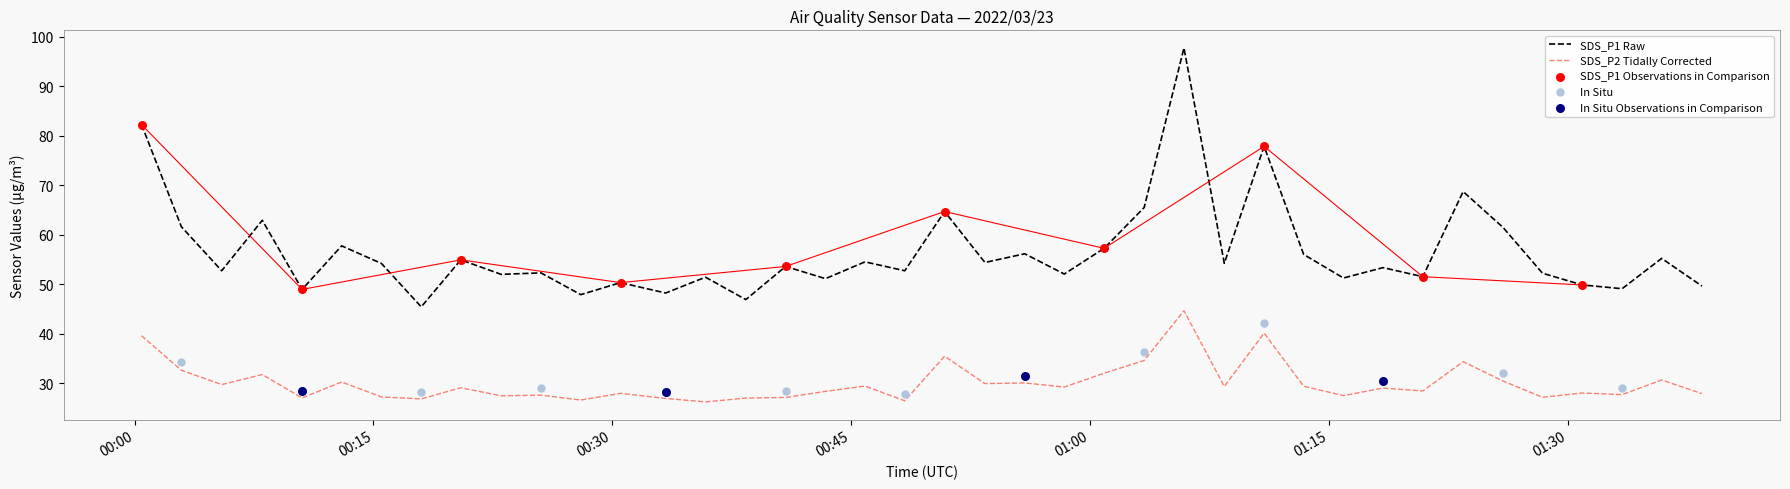

Is the value of SDS_P2 at 2022/03/23 01:13:25 greater than the value of SDS_P1 at 2022/03/23 01:08:26?

No